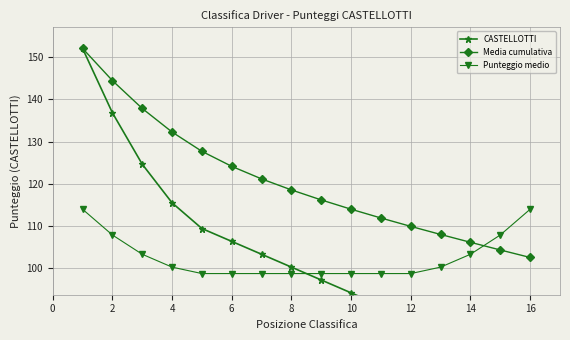

Reading right to left, extract all data points from this chart.

CASTELLOTTI: 76.0	79.0	82.1	85.1	88.2	91.2	94.2	97.3	100.3	103.4	106.4	109.4	115.5	124.6	136.8	152.0
Media cumulativa: 102.6	104.4	106.2	108.0	109.9	111.9	114.0	116.2	118.6	121.2	124.1	127.7	132.2	137.8	144.4	152.0
Punteggio medio: 114.0	107.9	103.4	100.3	98.8	98.8	98.8	98.8	98.8	98.8	98.8	98.8	100.3	103.4	107.9	114.0